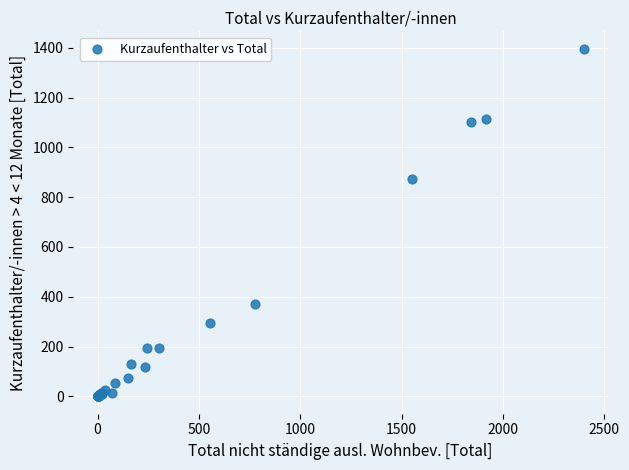

What Y value in the scatter plot is closest to 698?

872